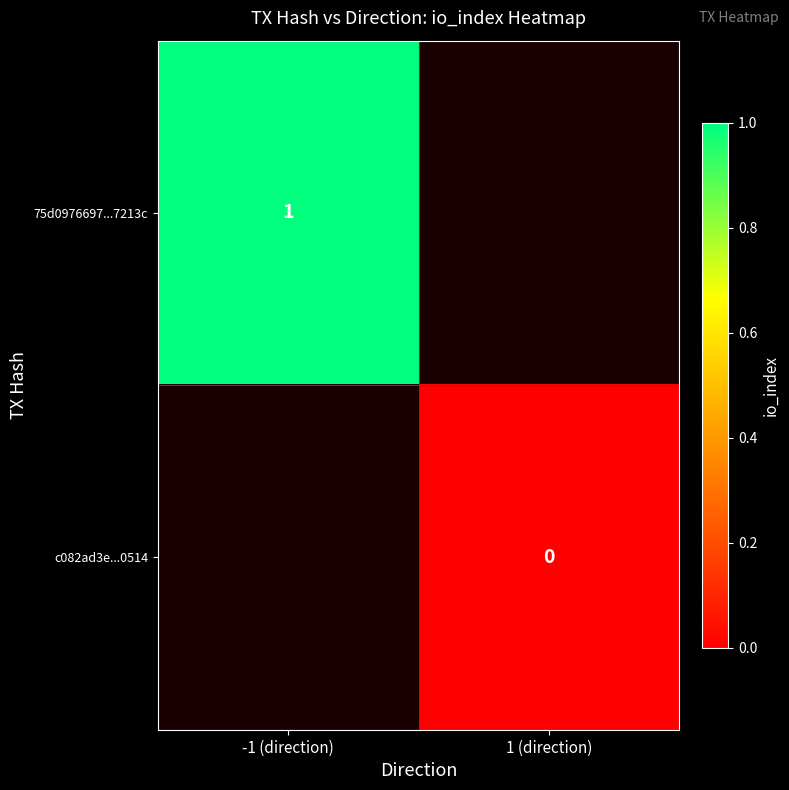

The value of 75d0976697...7213c at -1 (direction) is 1. True or false?

True